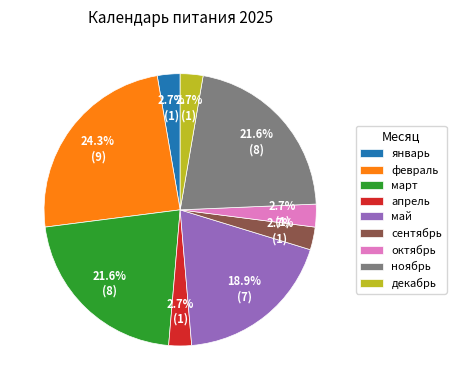

Combined, do март and февраль account for over 50%?

No